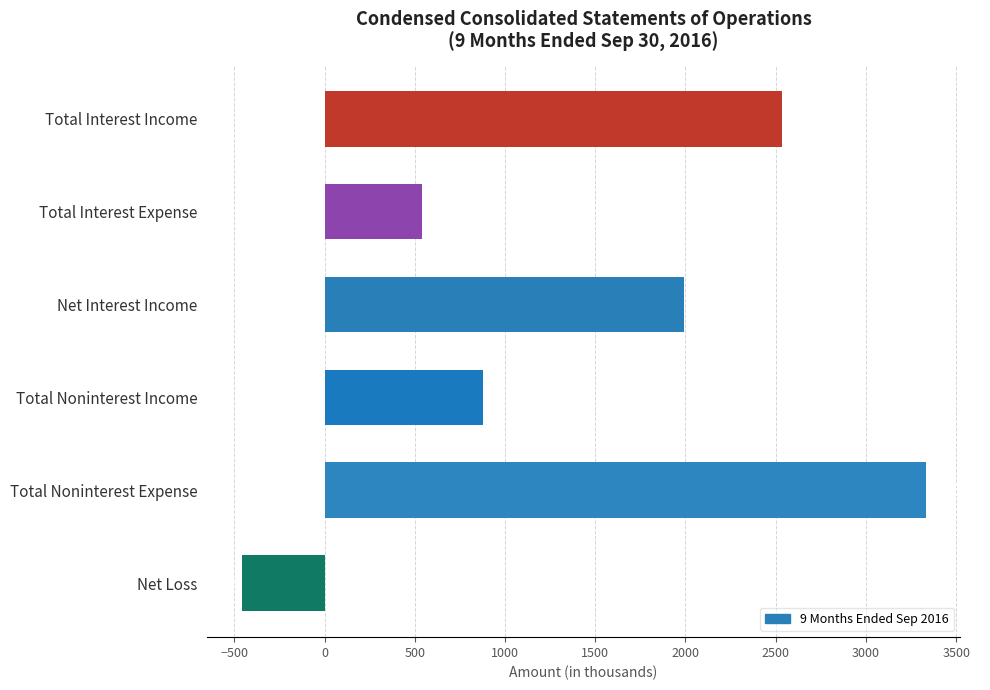

Reading bottom to top, what are all the values shown in this chart?

-460	3331	879	1992	542	2534